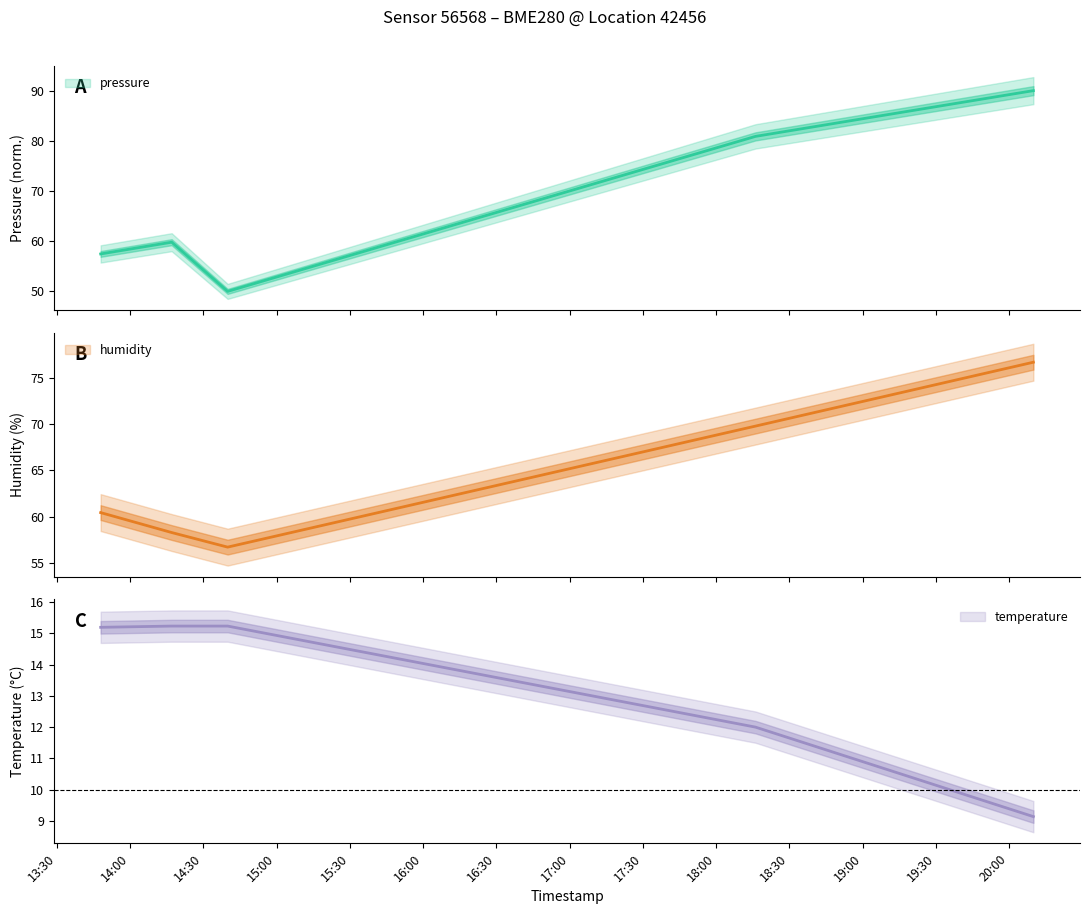

How many data points does each series have?

5